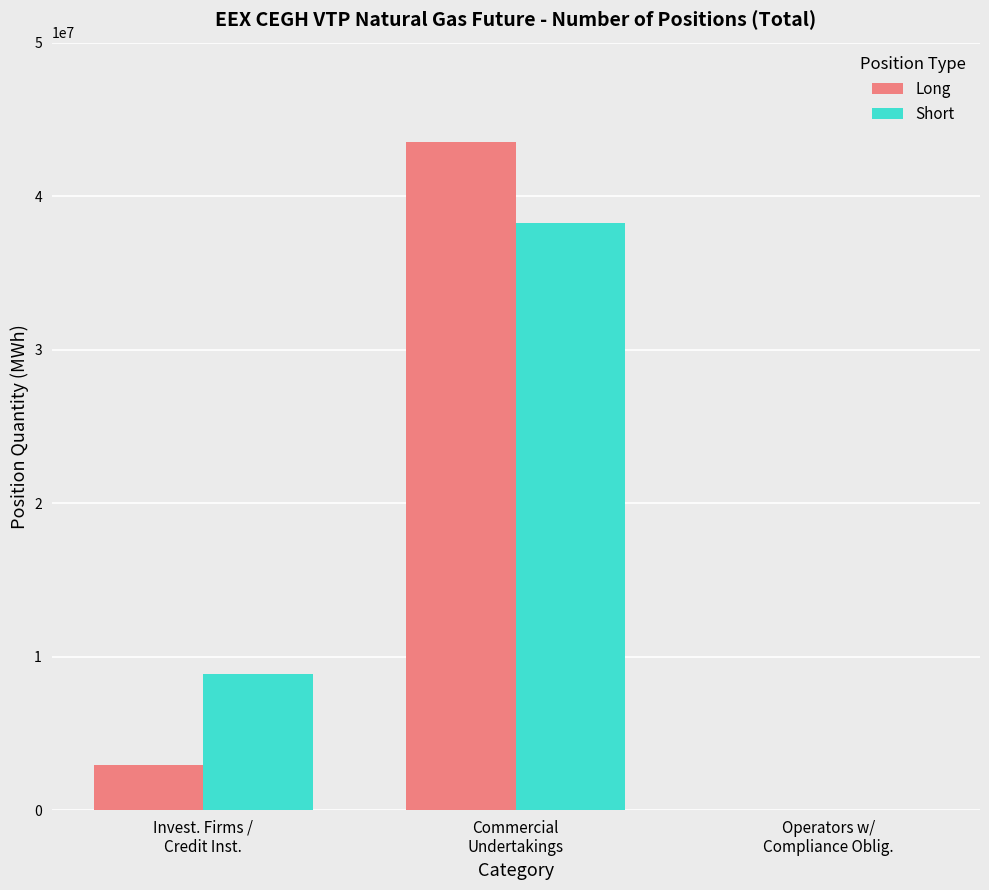

Is the value of Short at Commercial
Undertakings greater than the value of Long at Invest. Firms /
Credit Inst.?

Yes